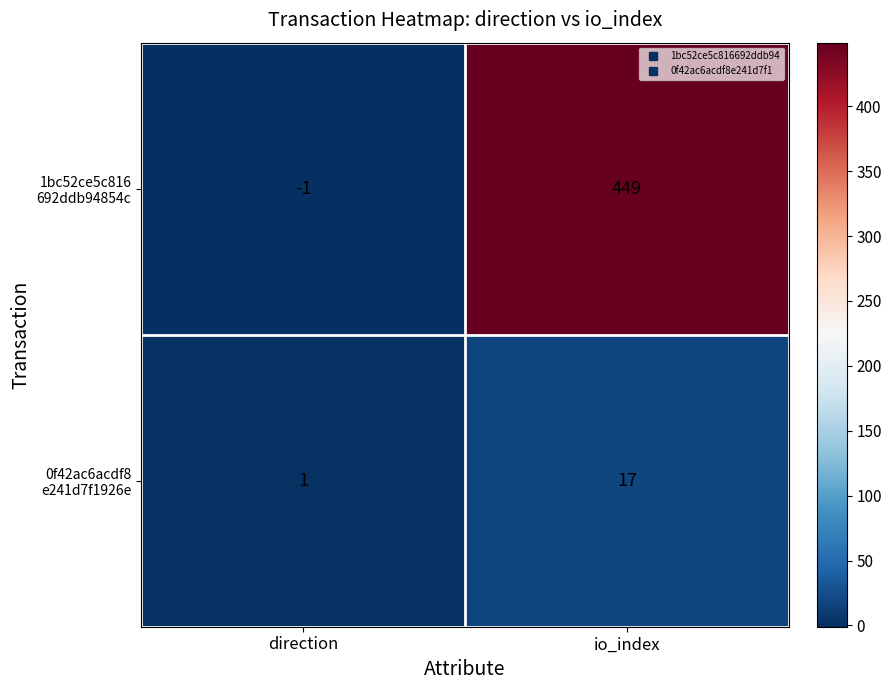

At which category does the chart reach its minimum across all series?

direction